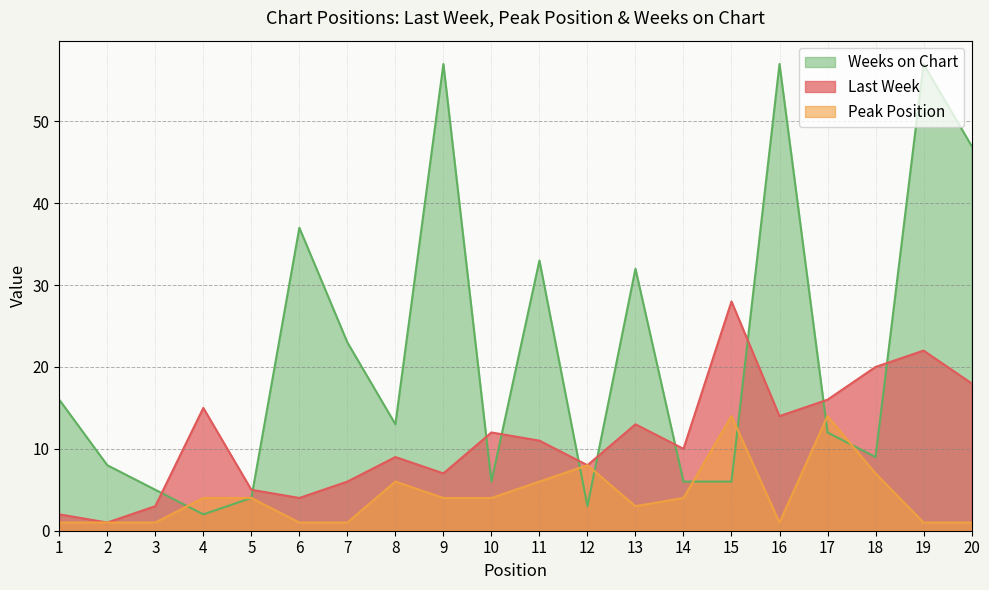

True or false: Peak Position has a value of 1 at 19.

False